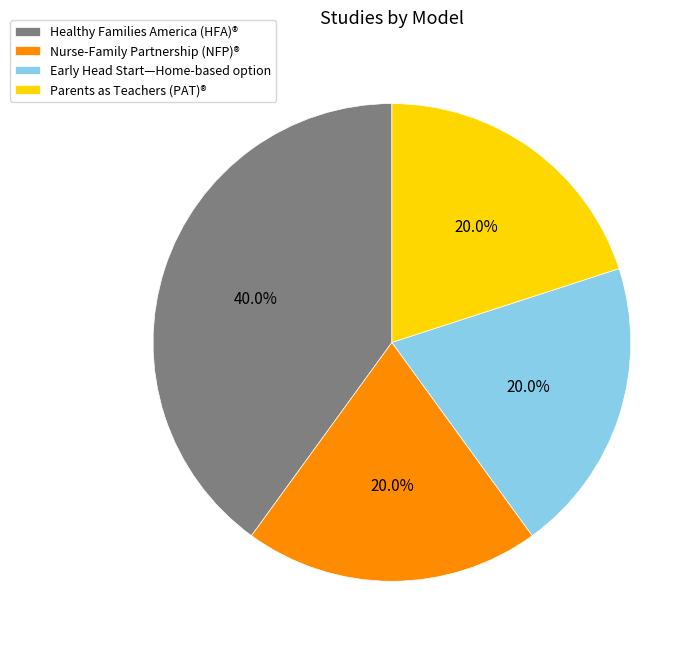

What percentage is the Parents as Teachers (PAT)® slice, to the nearest percent?

20%